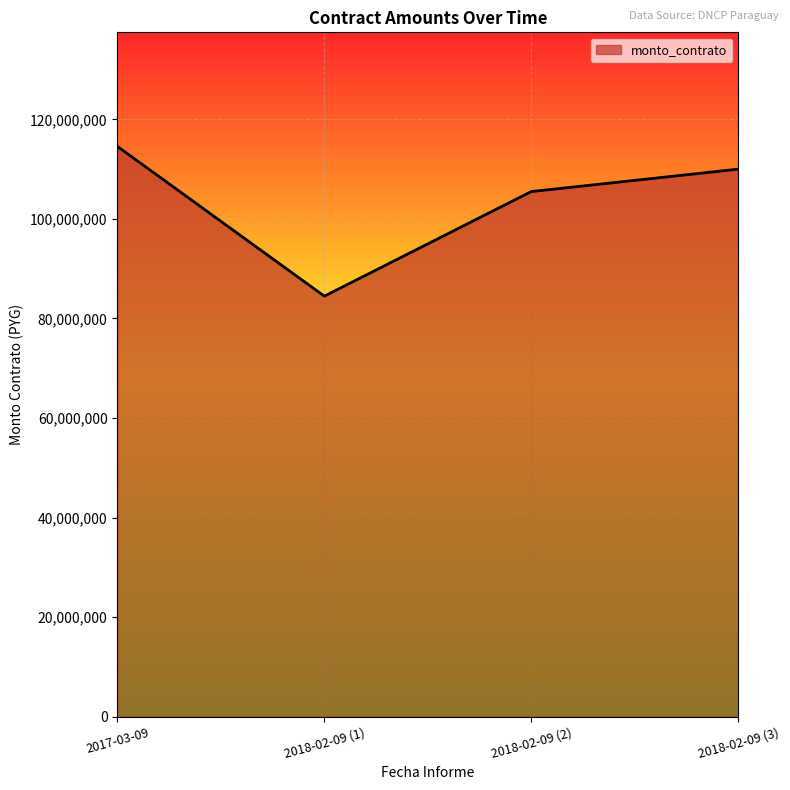

Which category has the lowest value across all series?

2018-02-09 (1)